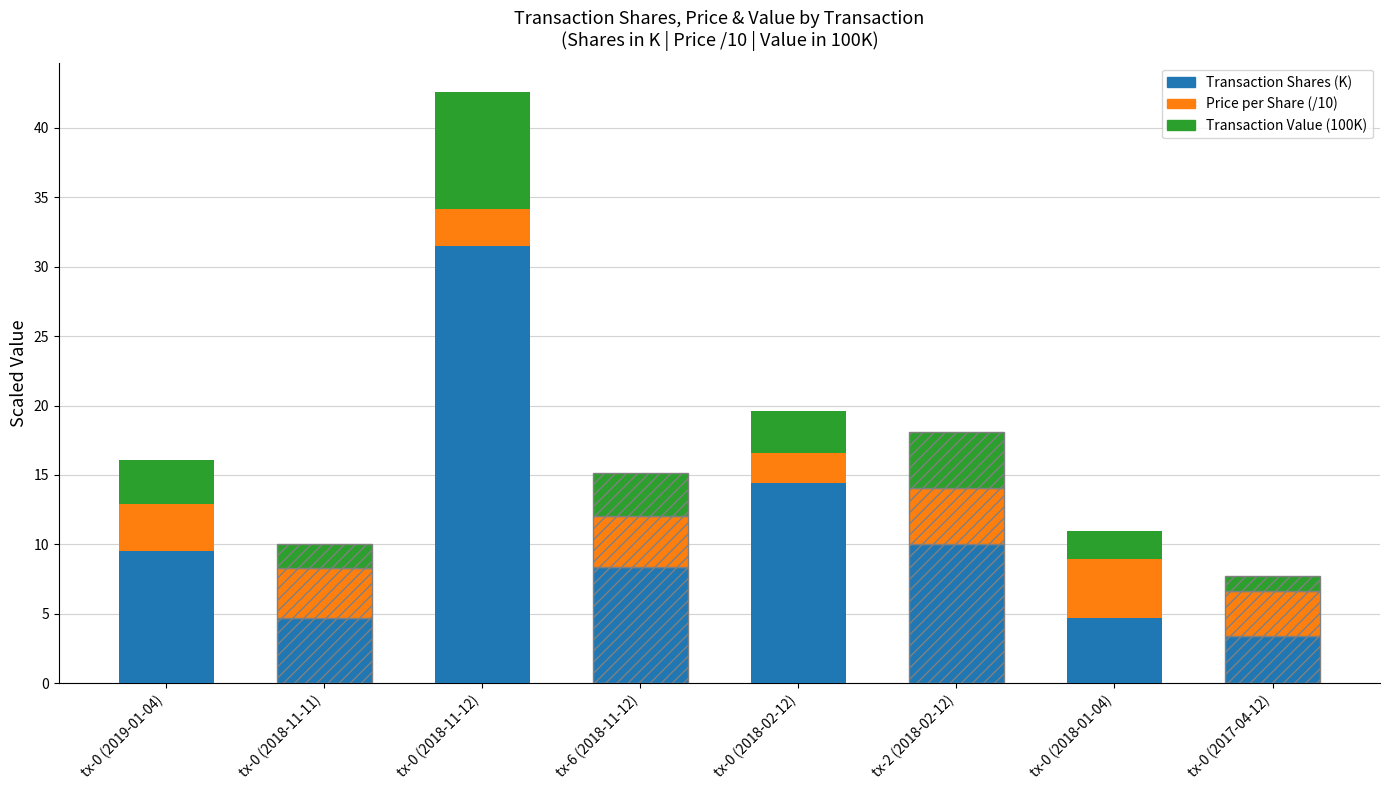

Are the bars horizontal?

No